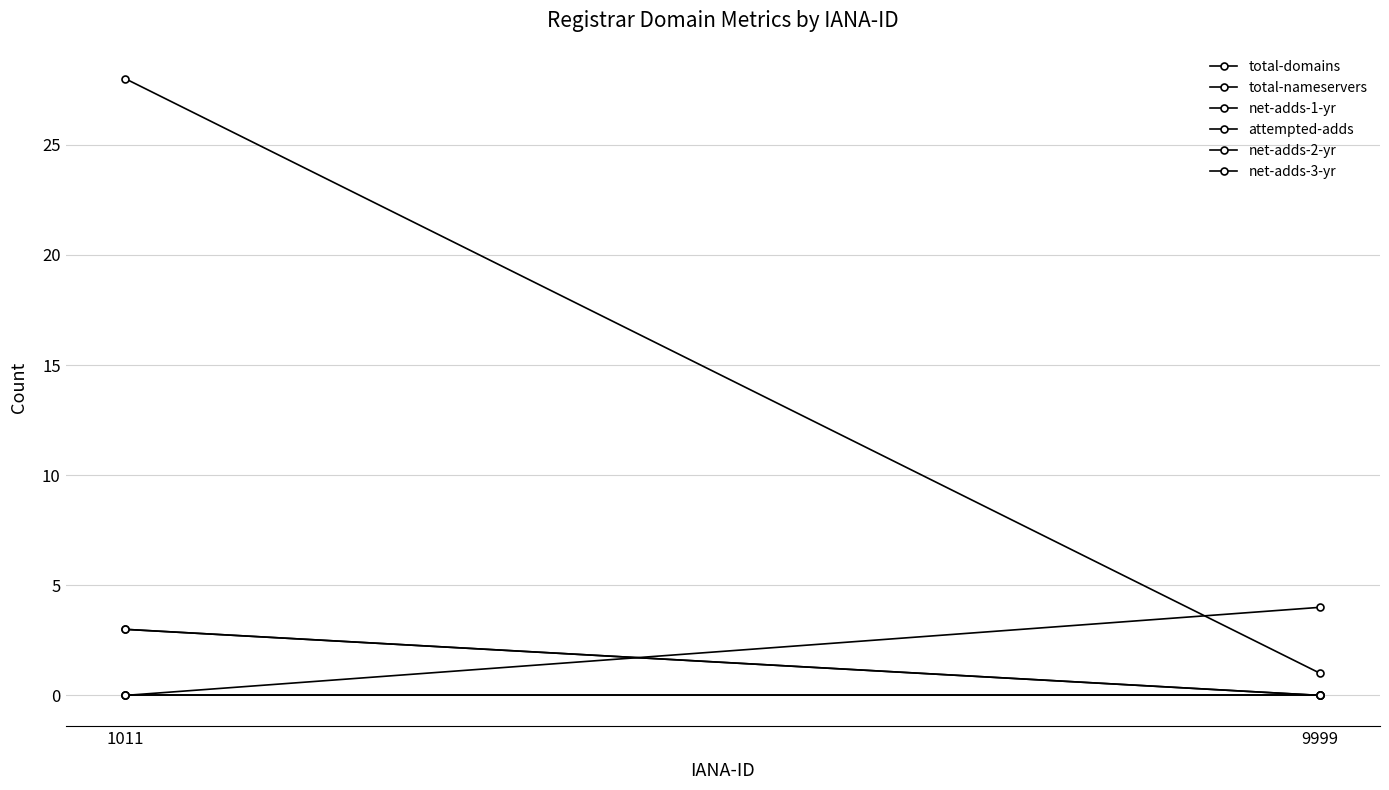

Reading right to left, transcribe all the data shown in this chart.

total-domains: 1	28
total-nameservers: 4	0
net-adds-1-yr: 0	3
attempted-adds: 0	3
net-adds-2-yr: 0	0
net-adds-3-yr: 0	0